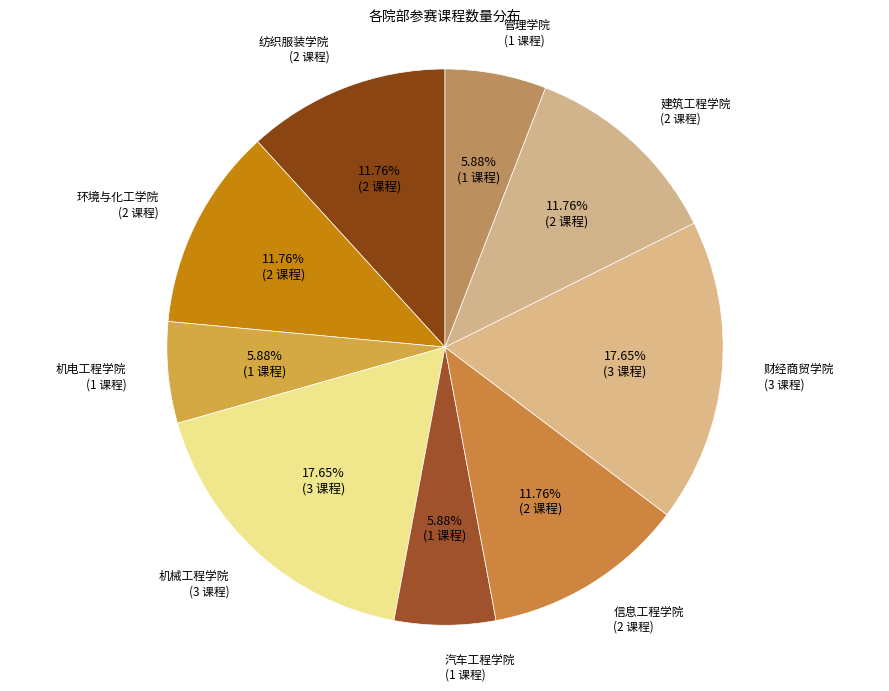

To the nearest percent, what is the average slice percentage?

11%